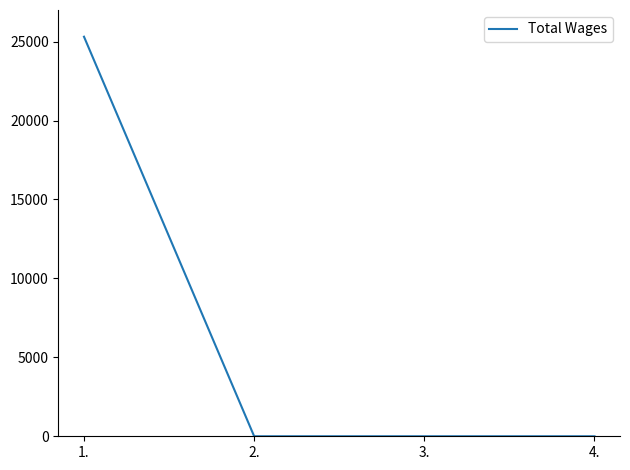

What is the average value?

6327